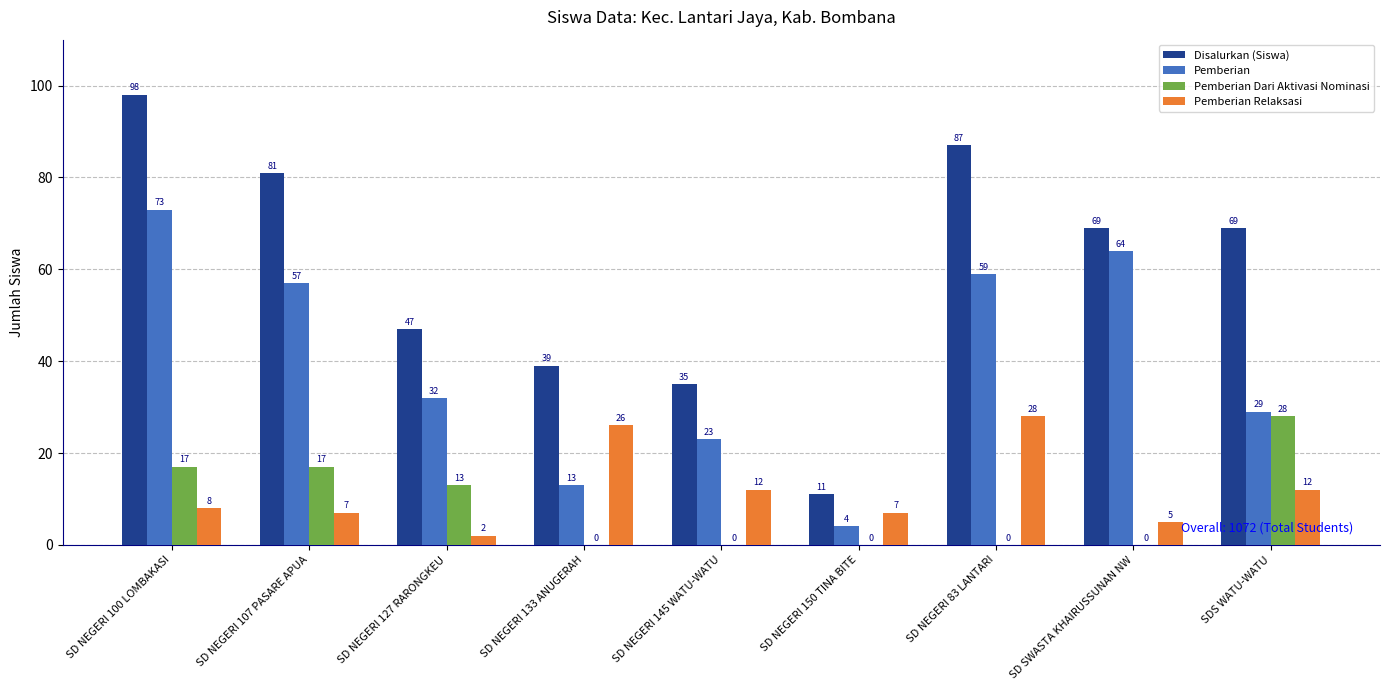

Which series changed the most between SD NEGERI 107 PASARE APUA and SD NEGERI 83 LANTARI?

Pemberian Relaksasi